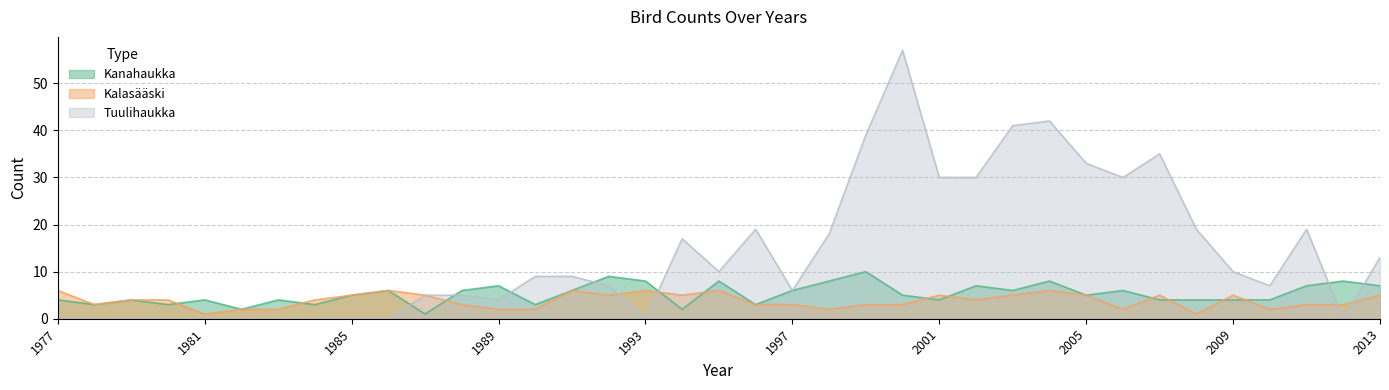

Reading right to left, transcribe all the data shown in this chart.

Kanahaukka: 2013=7	2012=8	2011=7	2010=4	2009=4	2008=4	2007=4	2006=6	2005=5	2004=8	2003=6	2002=7	2001=4	2000=5	1999=10	1998=8	1997=6	1996=3	1995=8	1994=2	1993=8	1992=9	1991=6	1990=3	1989=7	1988=6	1987=1	1986=6	1985=5	1984=3	1983=4	1982=2	1981=4	1980=3	1979=4	1978=3	1977=4
Kalasääski: 2013=5	2012=3	2011=3	2010=2	2009=5	2008=1	2007=5	2006=2	2005=5	2004=6	2003=5	2002=4	2001=5	2000=3	1999=3	1998=2	1997=3	1996=3	1995=6	1994=5	1993=6	1992=5	1991=6	1990=2	1989=2	1988=3	1987=5	1986=6	1985=5	1984=4	1983=2	1982=2	1981=1	1980=4	1979=4	1978=3	1977=6
Tuulihaukka: 2013=13	2012=0	2011=19	2010=7	2009=10	2008=19	2007=35	2006=30	2005=33	2004=42	2003=41	2002=30	2001=30	2000=57	1999=39	1998=18	1997=6	1996=19	1995=10	1994=17	1993=0	1992=7	1991=9	1990=9	1989=4	1988=5	1987=5	1986=0	1985=0	1984=0	1983=0	1982=0	1981=0	1980=0	1979=0	1978=0	1977=0